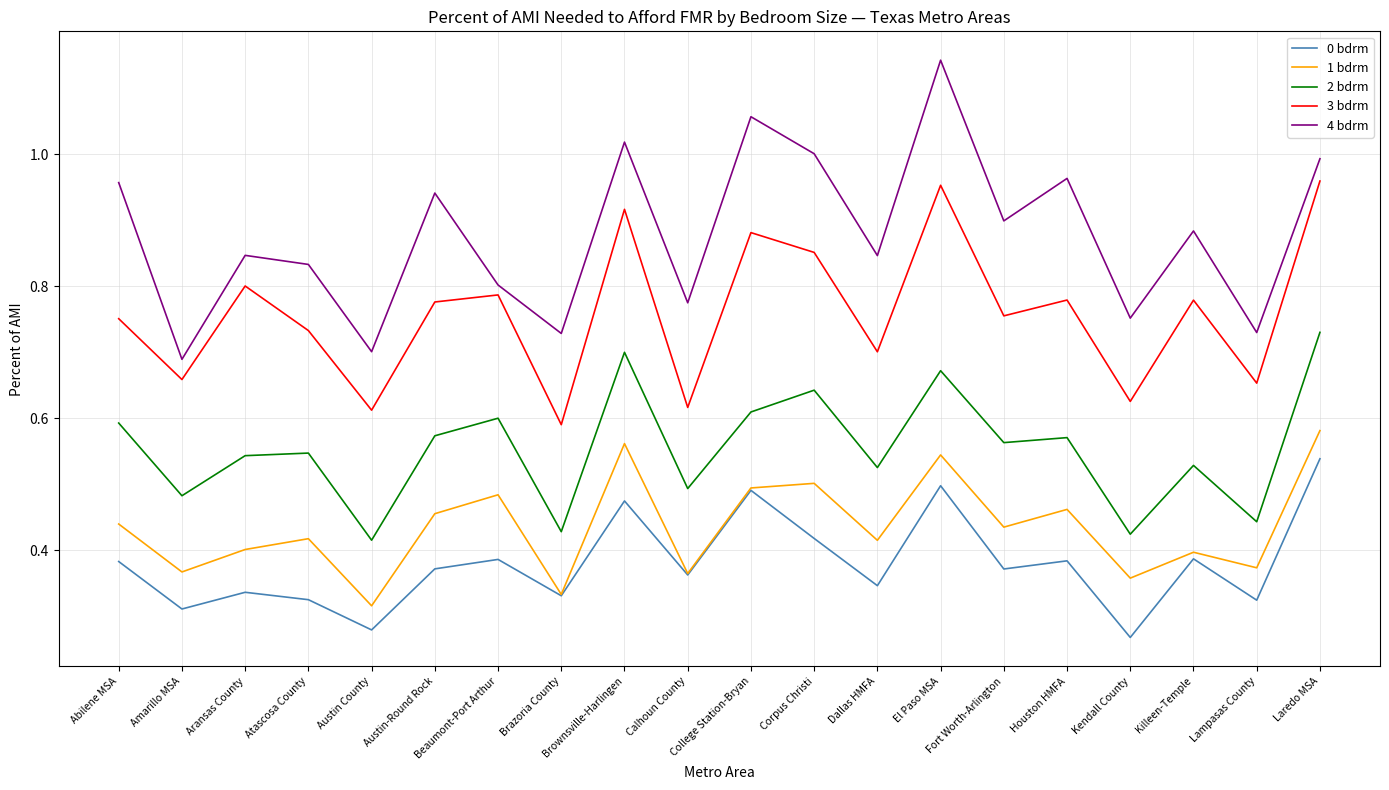

The 3 bdrm series shows 1.0 at Lampasas County. True or false?

False